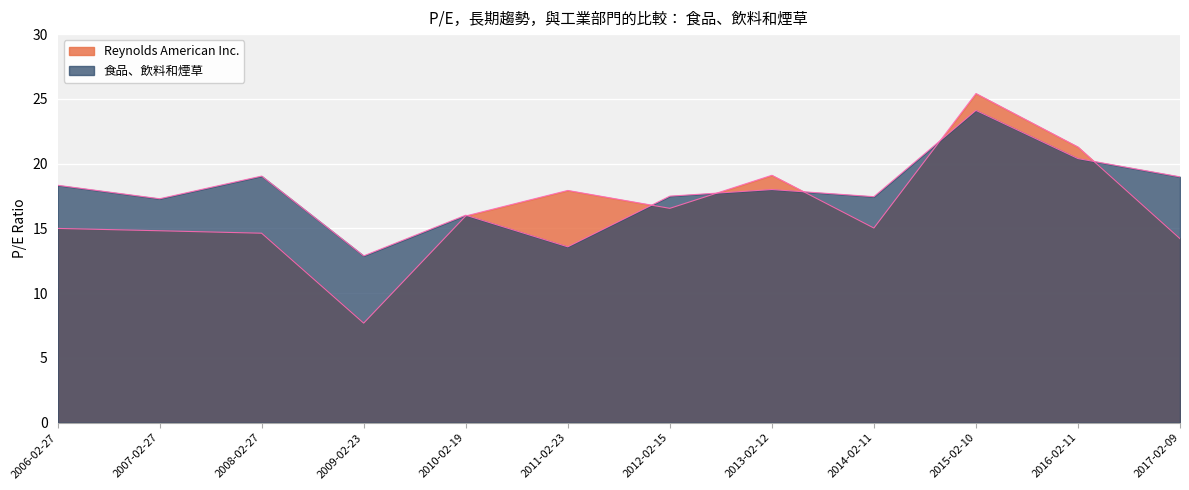

How many data points does each series have?

12